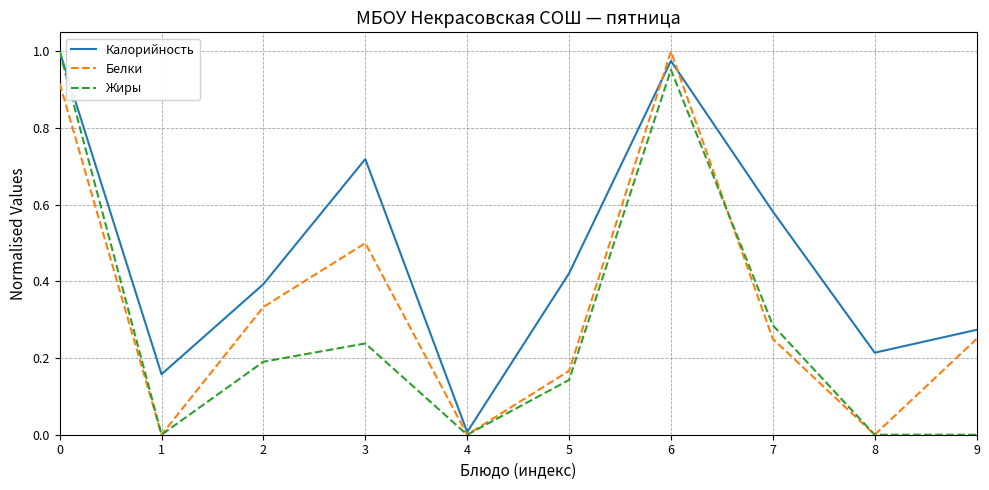

Count the number of categories in the chart.

10